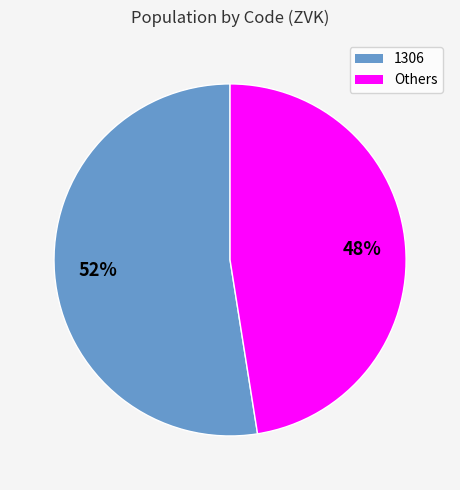

To the nearest percent, what is the average slice percentage?

50%